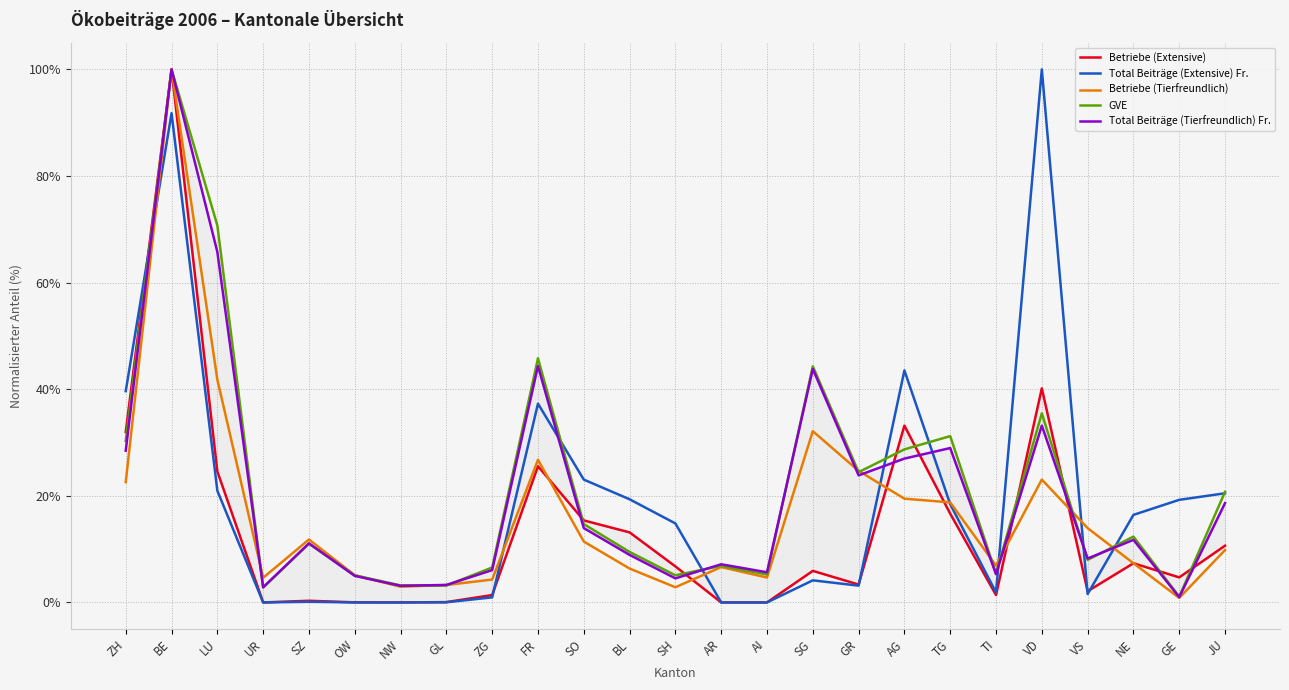

At which category is the sum across all series the highest?

BE